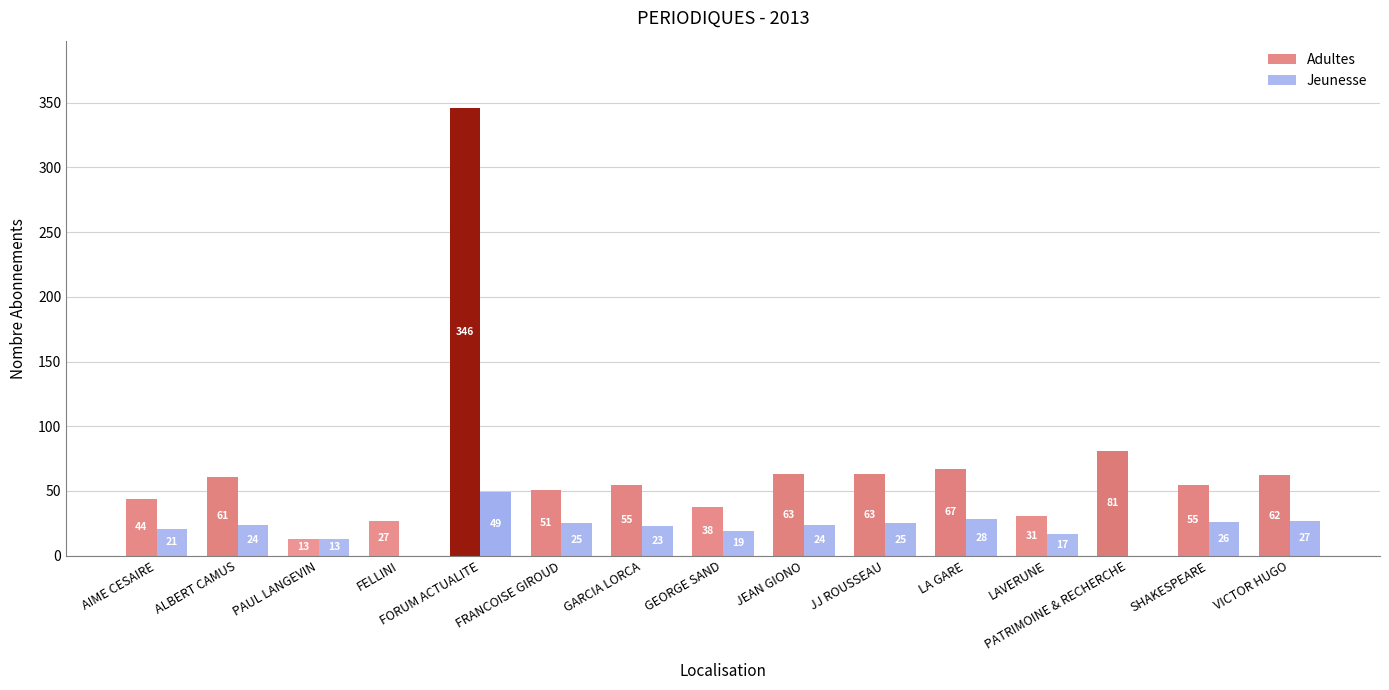

At how many categories does at least one series exceed 227?

1